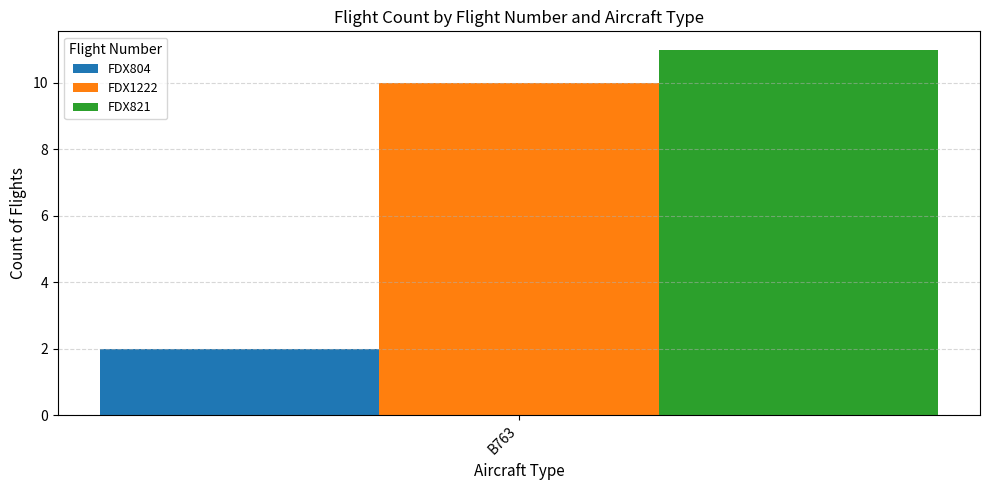

Are the bars grouped side by side (vs. stacked)?

Yes